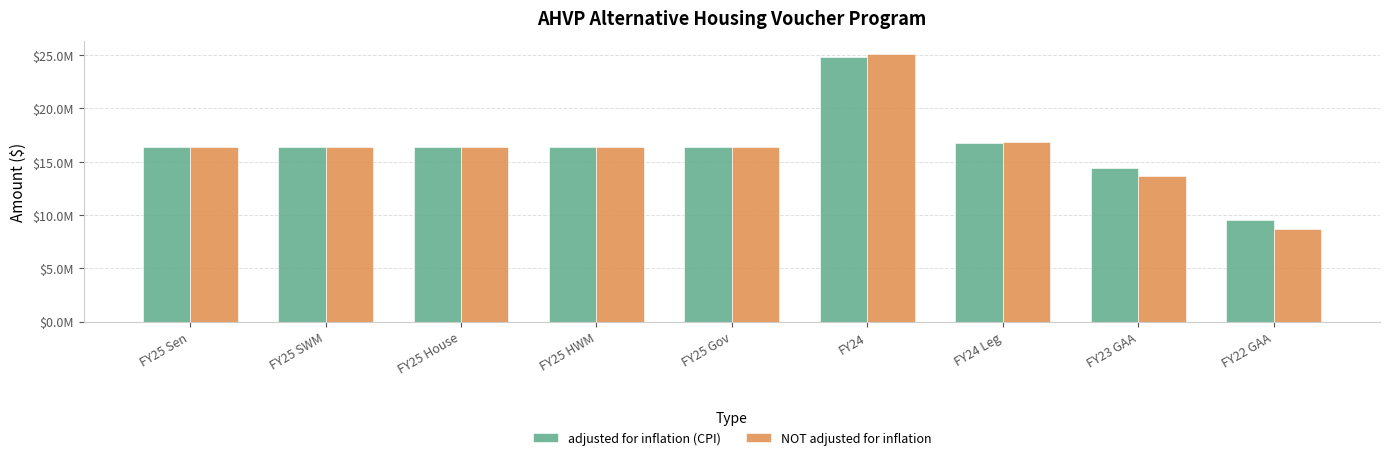

At which category is the sum across all series the highest?

FY24